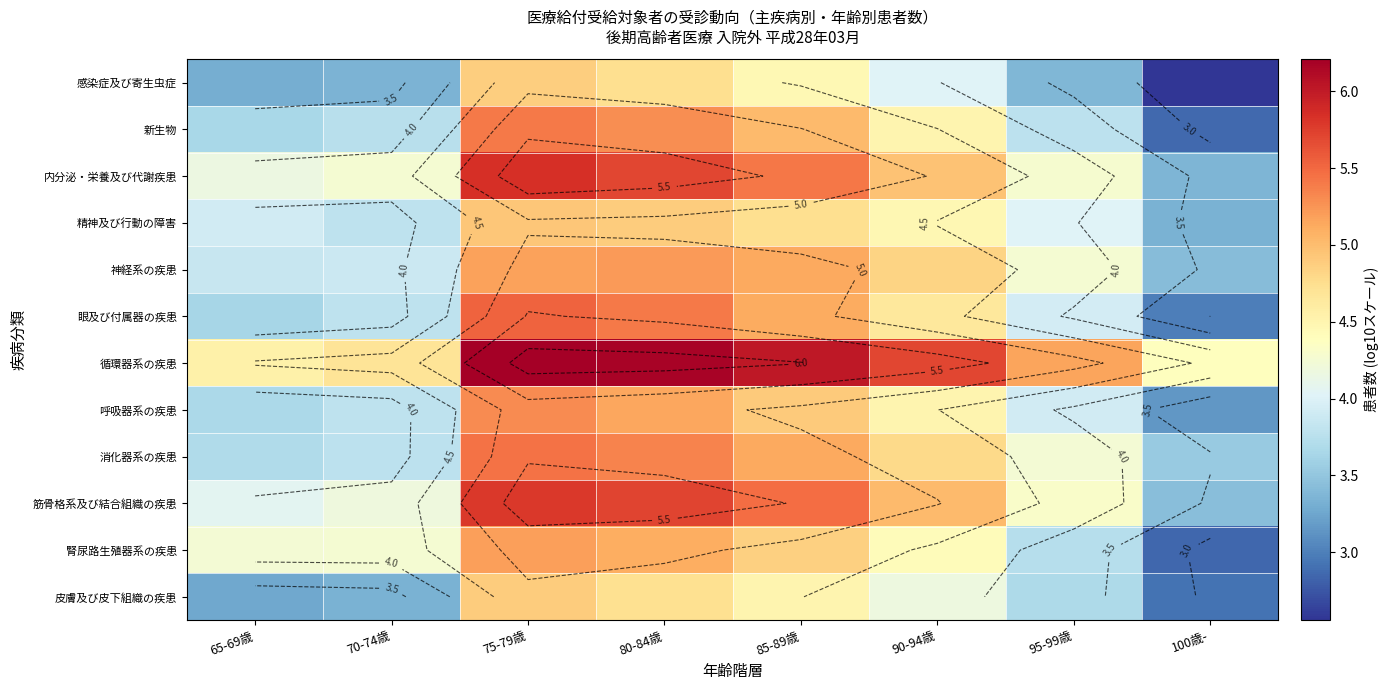

What is the difference between the maximum and minimum values in the 消化器系の疾患 series?

1.9